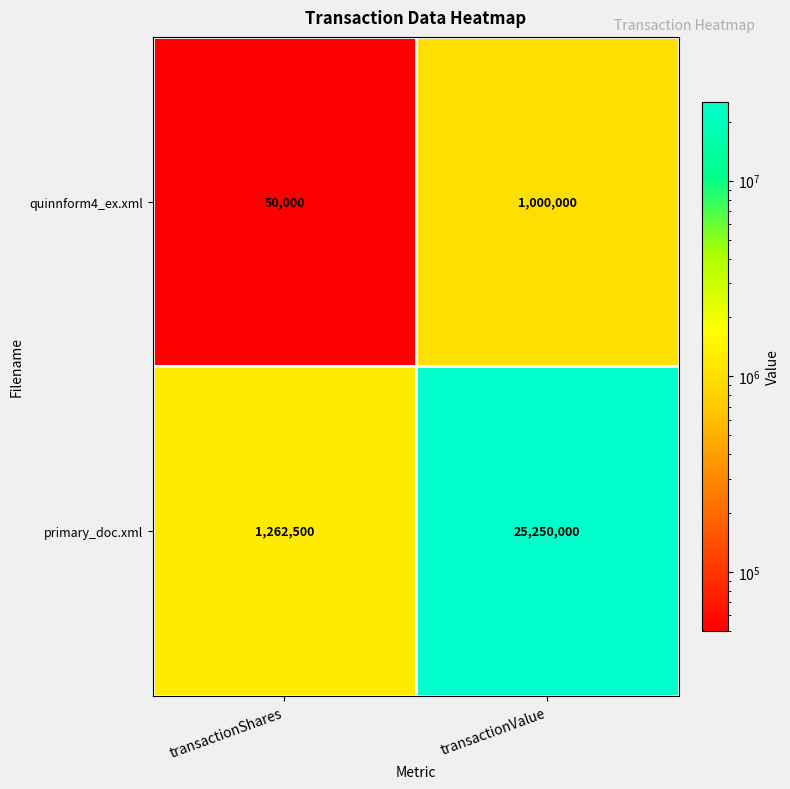

Is it true that quinnform4_ex.xml equals 11659 at transactionShares?

False